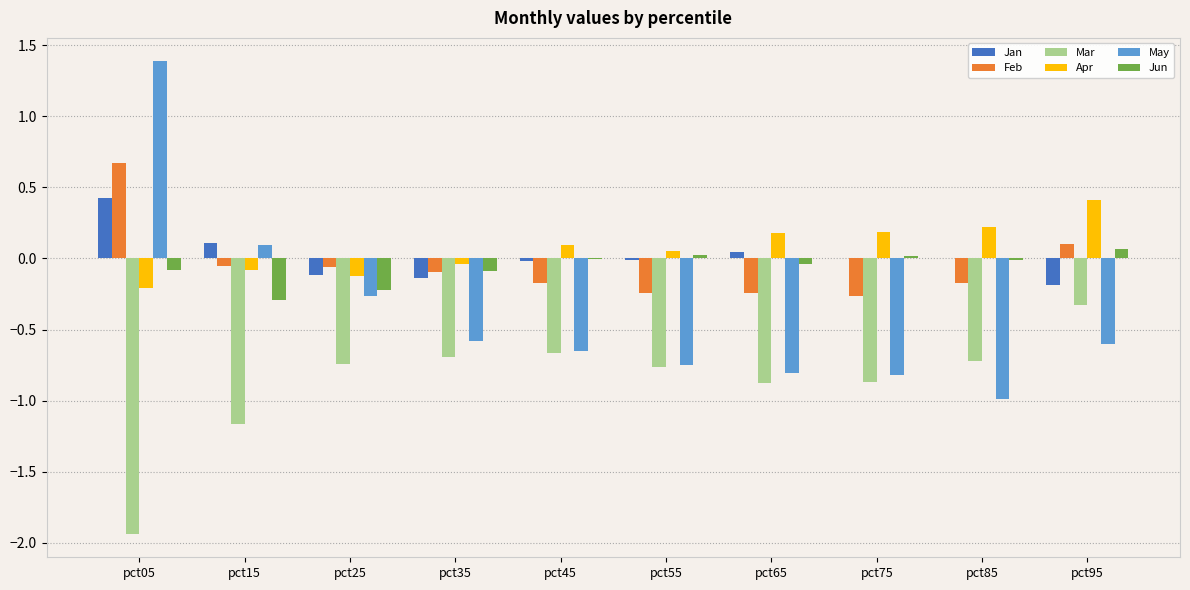

At which category does the chart reach its peak across all series?

pct05